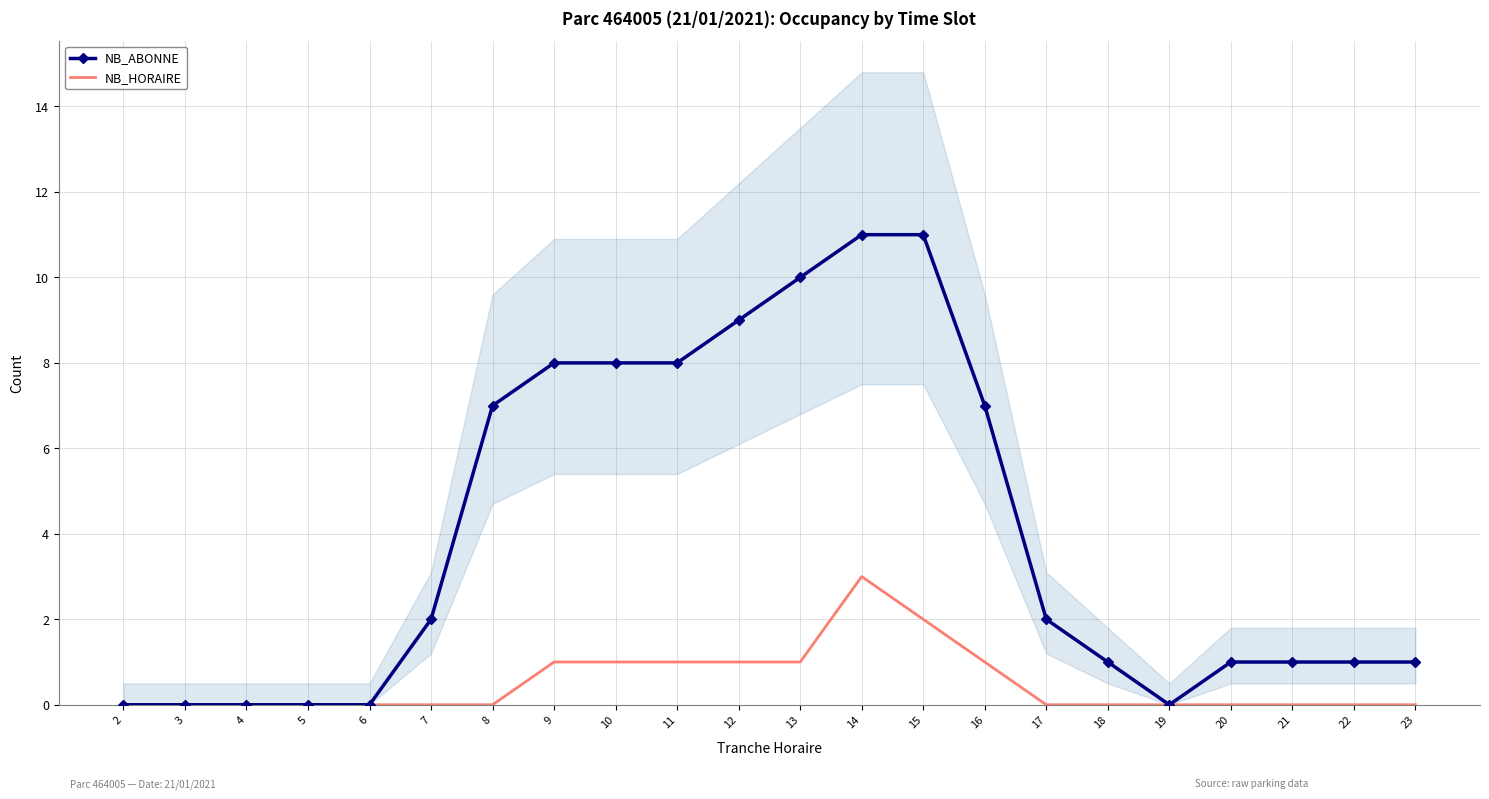

At which label is NB_HORAIRE closest to 1?

9